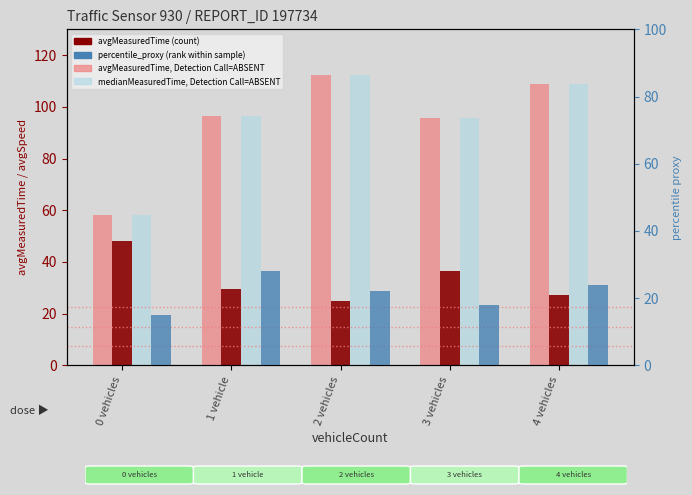

What is the approximate value of percentile_proxy at 2 vehicles?

22.0